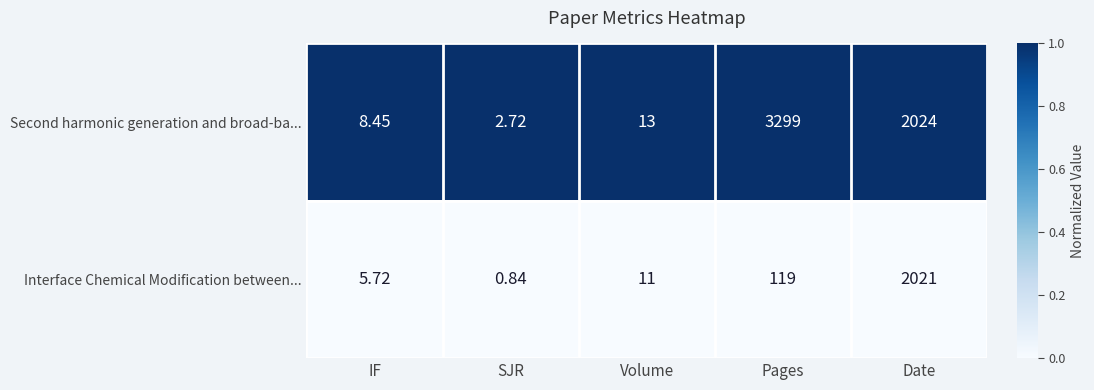

At IF, list the series in order from smallest to largest.

Interface Chemical Modification between..., Second harmonic generation and broad-ba...